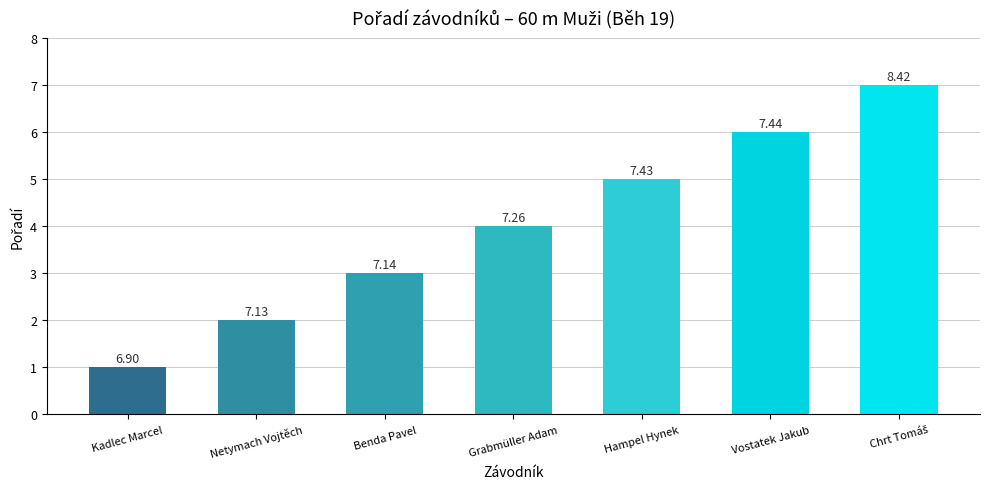

Rank the categories by value from lowest to highest.

Kadlec Marcel, Netymach Vojtěch, Benda Pavel, Grabmüller Adam, Hampel Hynek, Vostatek Jakub, Chrt Tomáš